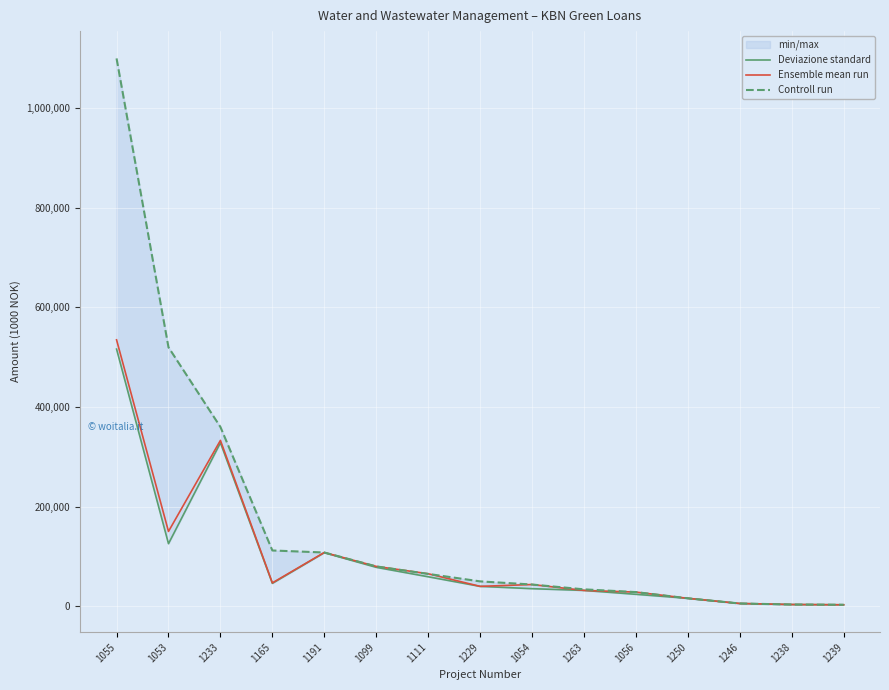

Which series changed the most between 1053 and 1239?

Controll run